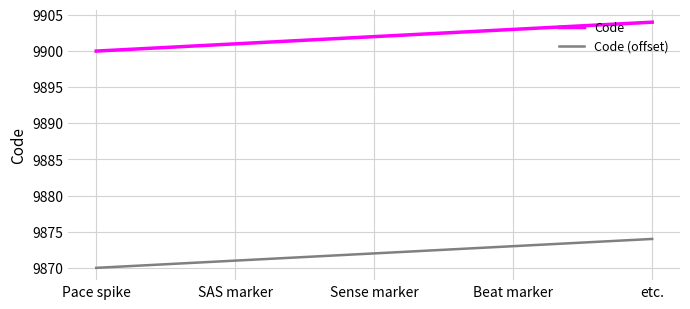

What position from the left is Sense marker?

3